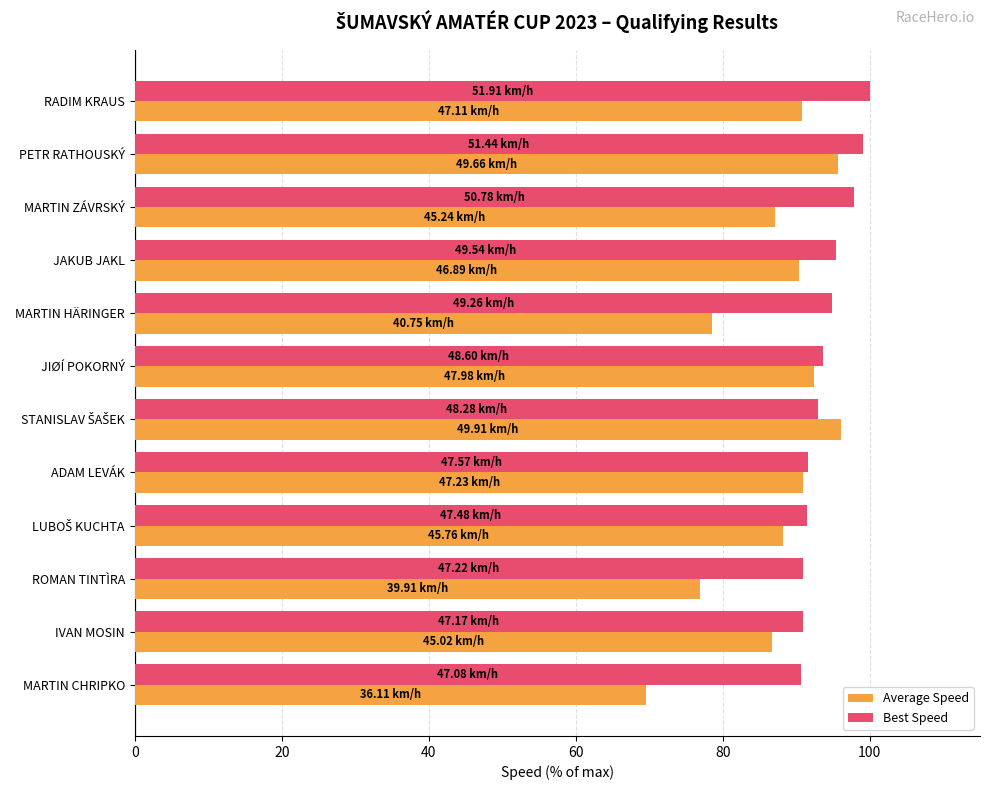

List the series in order of their overall mean, highest first.

Best Speed, Average Speed